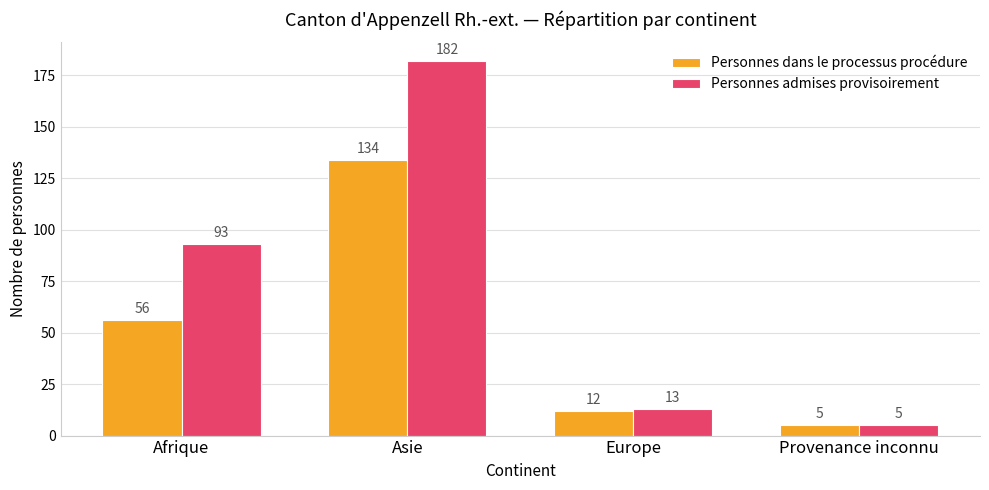

Are the bars horizontal?

No